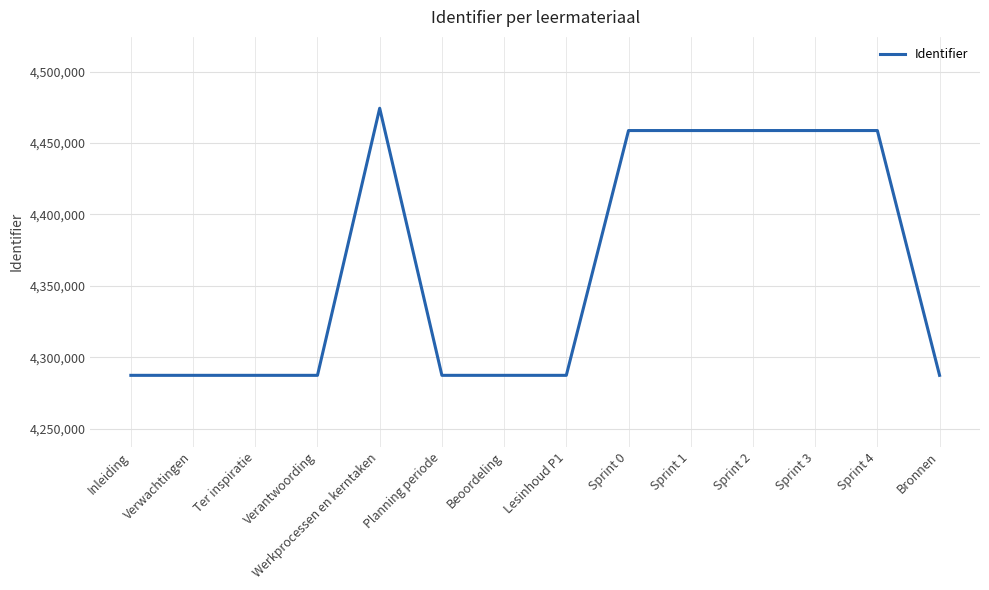

What is the difference between the values at Sprint 3 and Bronnen?

171499